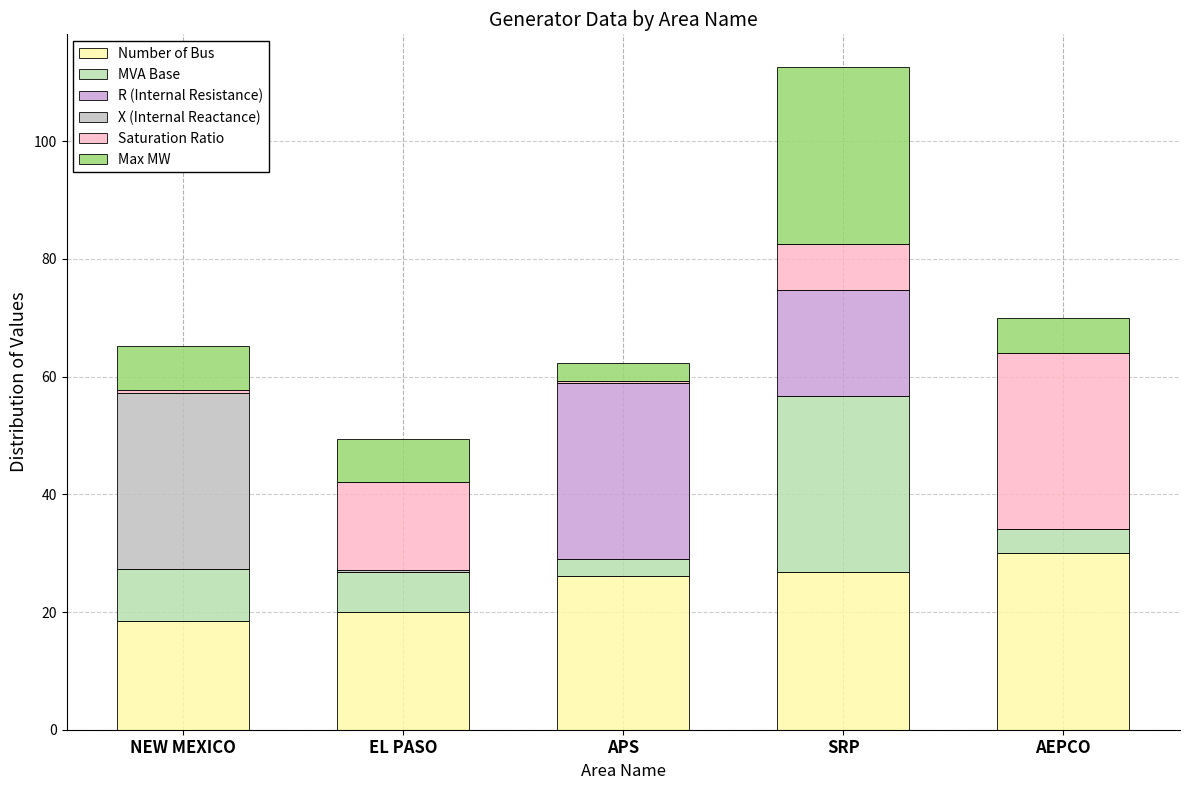

Count the number of categories in the chart.

5